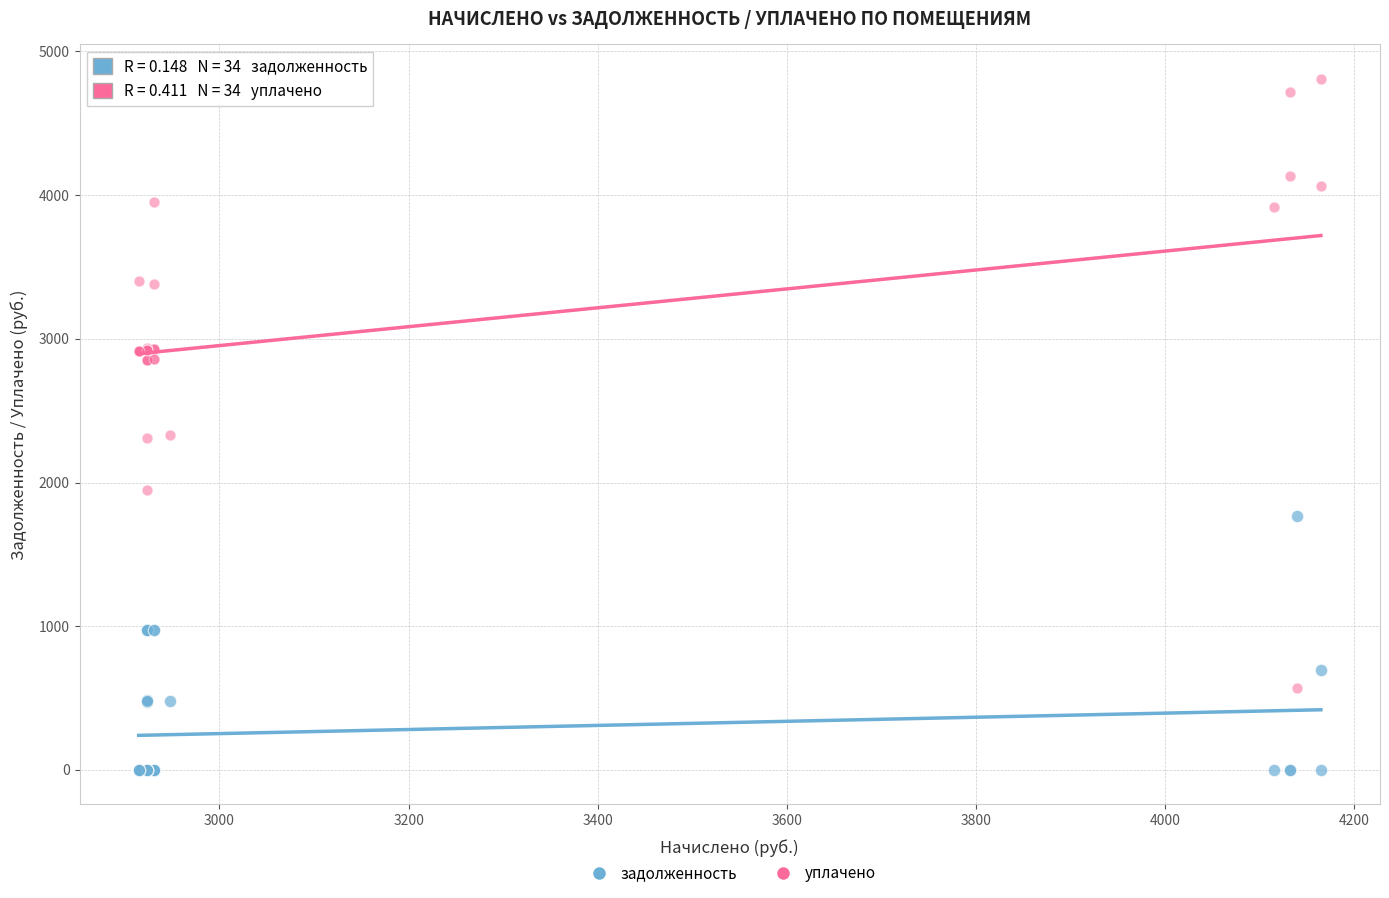

What is the X range (max minus min) for the scatter plot?

1250.3